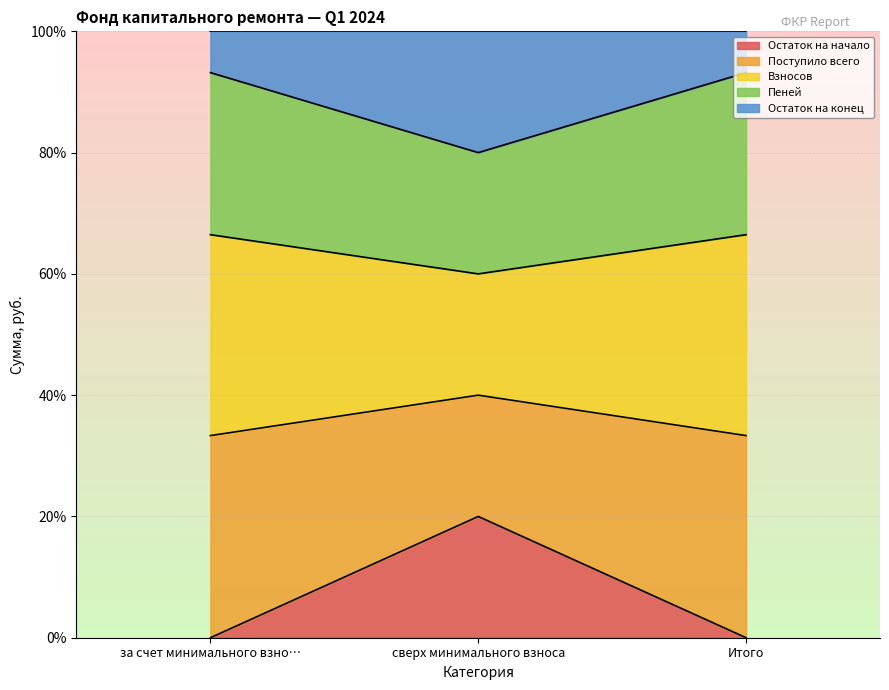

What is the highest value of the Взносов series?

66.5